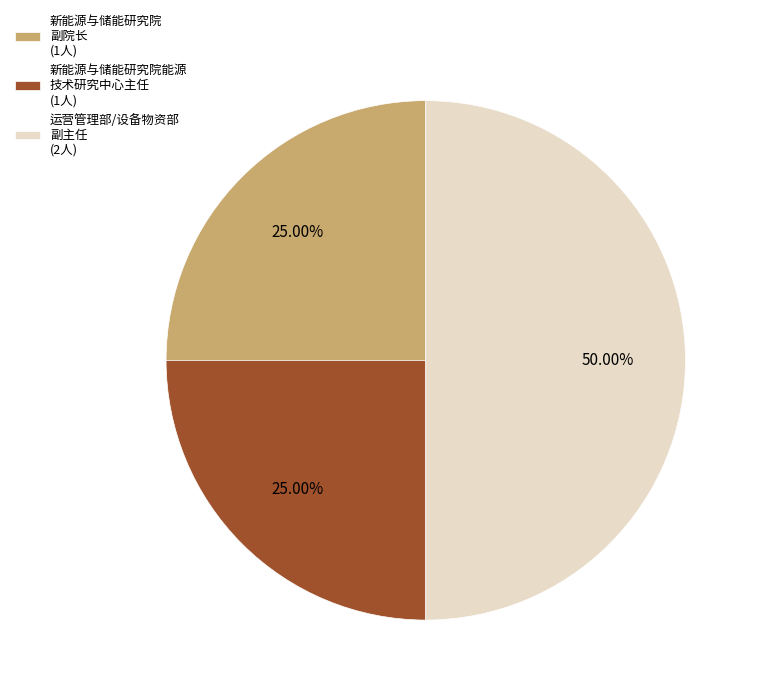

Between 新能源与储能研究院 副院长 (1人) and 运营管理部/设备物资部 副主任 (2人), which is larger?

运营管理部/设备物资部 副主任 (2人)